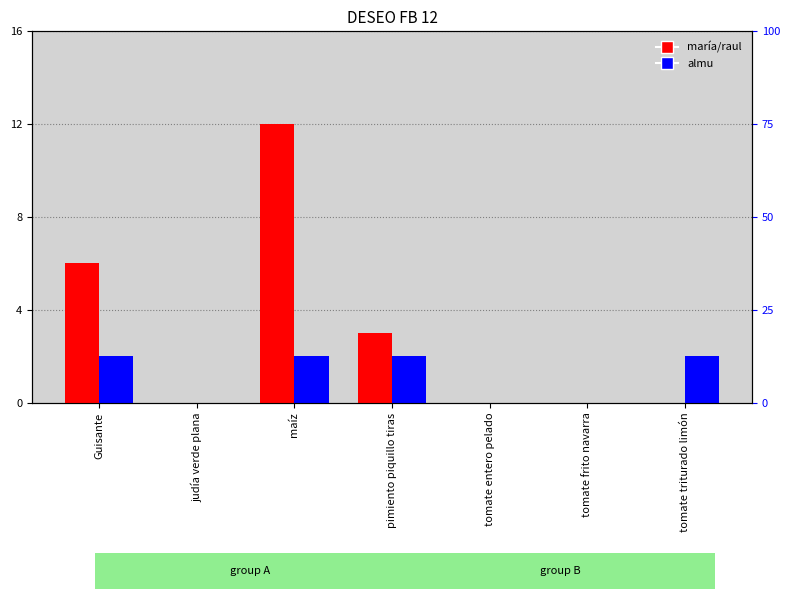

Which series has the largest range (max minus min)?

maría/raul